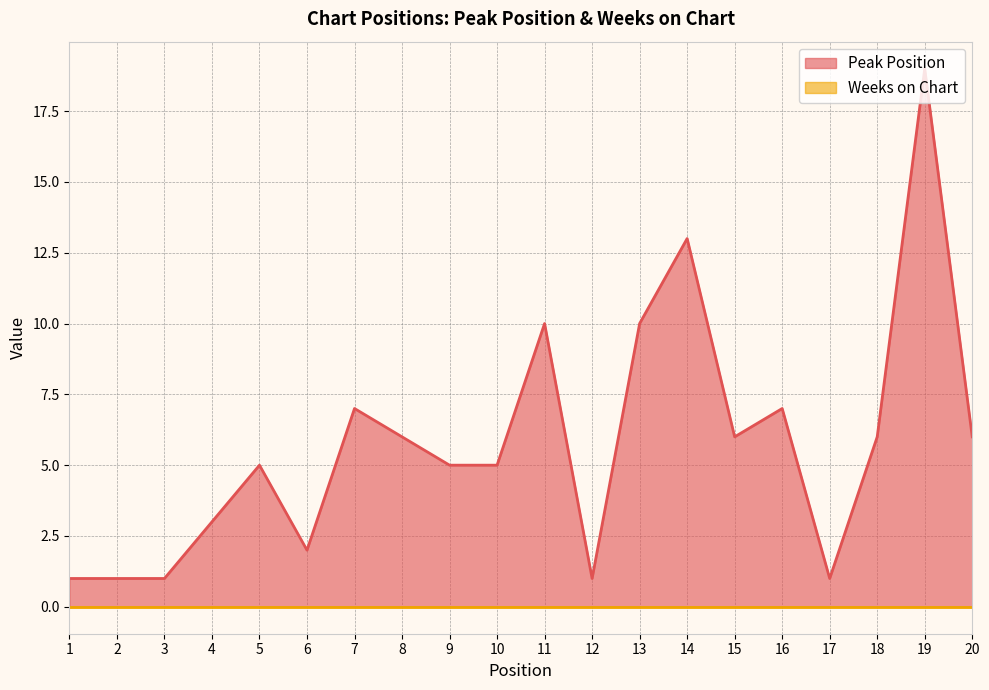

Rank the categories by value from highest to lowest.

19, 14, 11, 13, 7, 16, 8, 15, 18, 20, 5, 9, 10, 4, 6, 1, 2, 3, 12, 17